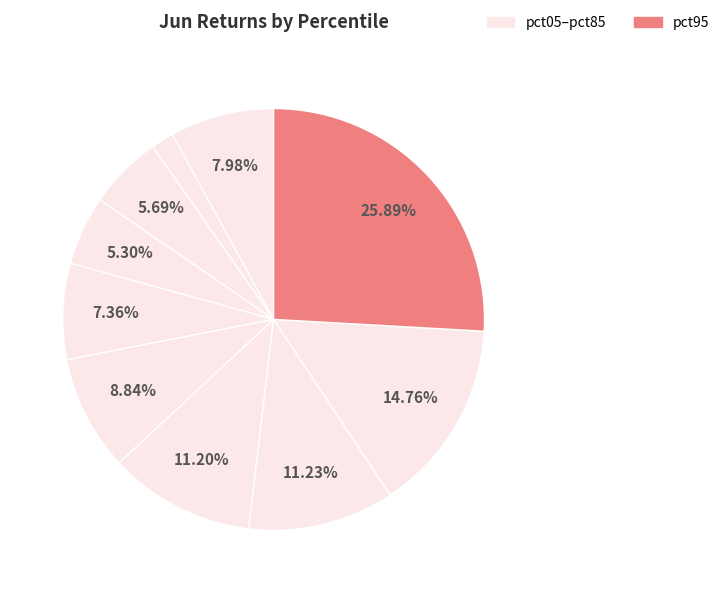

Count the number of slices in the pie.

10